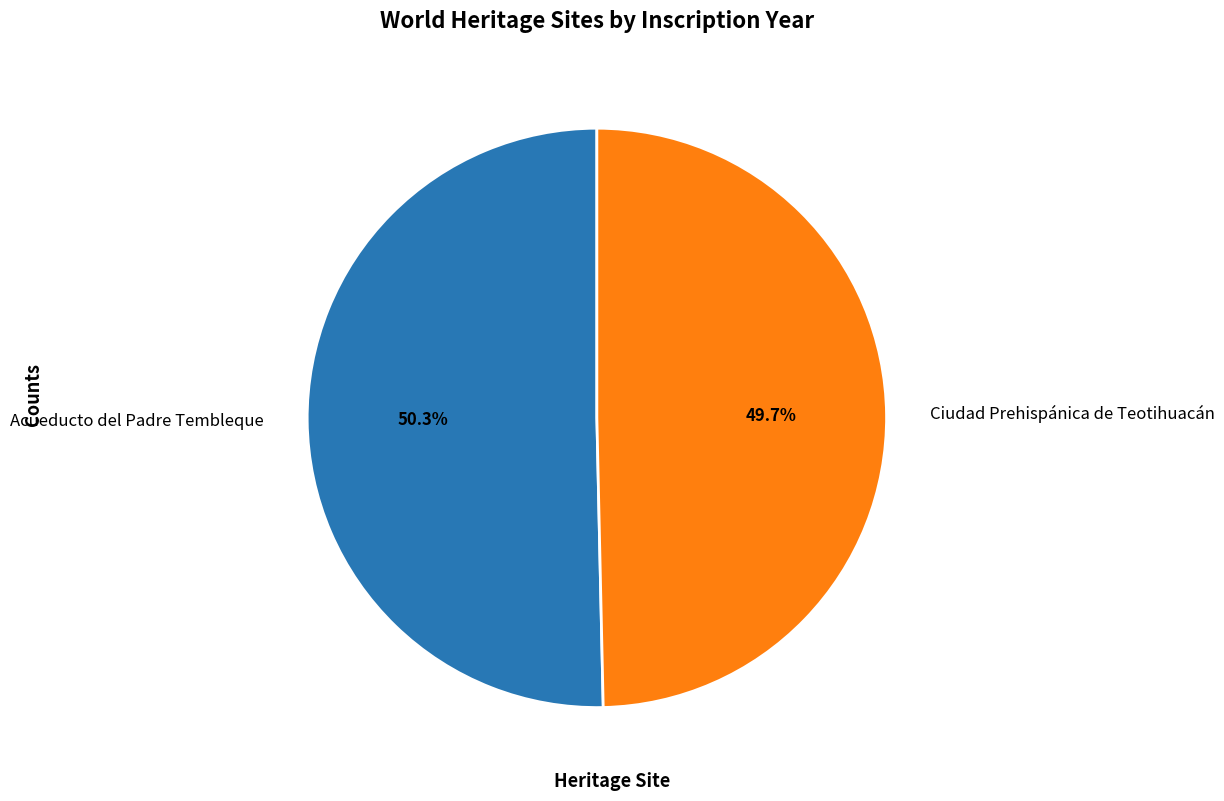

Combined, what portion of the pie is Acueducto del Padre Tembleque and Ciudad Prehispánica de Teotihuacán?

100.0%